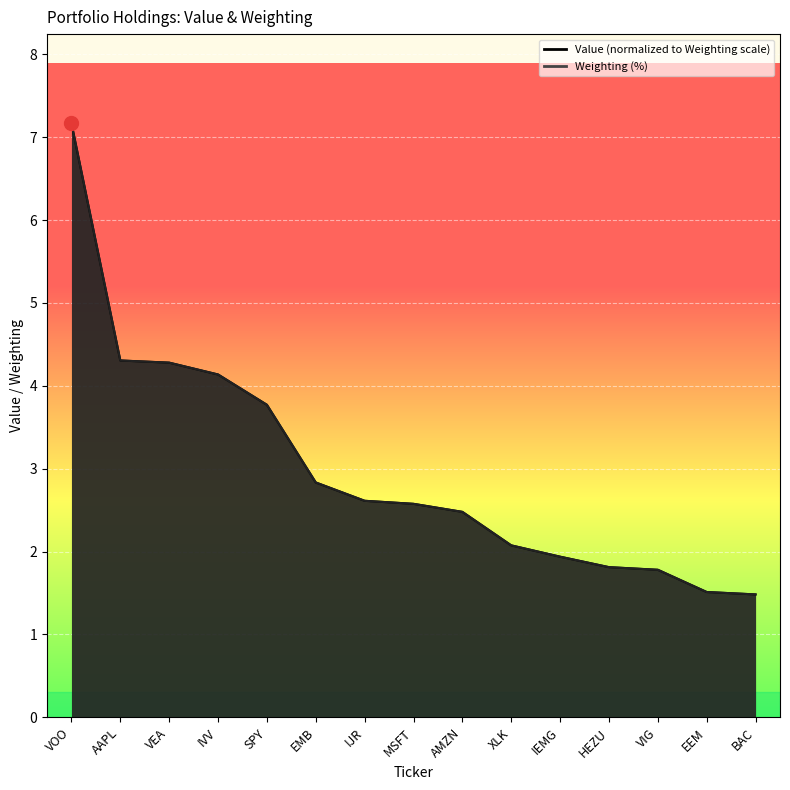

The value of Weighting at IEMG is 1.0. True or false?

False